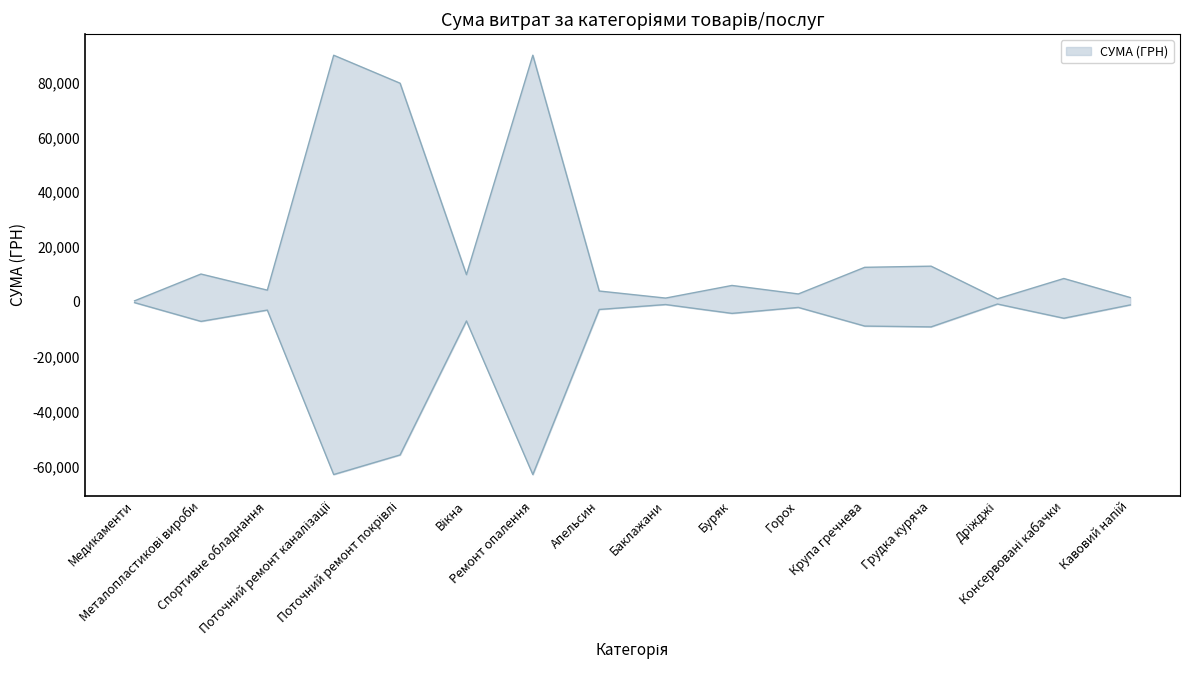

Rank the categories by value from highest to lowest.

Ремонт опалення, Поточний ремонт каналізації, Поточний ремонт покрівлі, Грудка куряча, Крупа гречнева, Металопластикові вироби, Вікна, Консервовані кабачки, Буряк, Спортивне обладнання, Апельсин, Горох, Кавовий напій, Баклажани, Дріжджі, Медикаменти